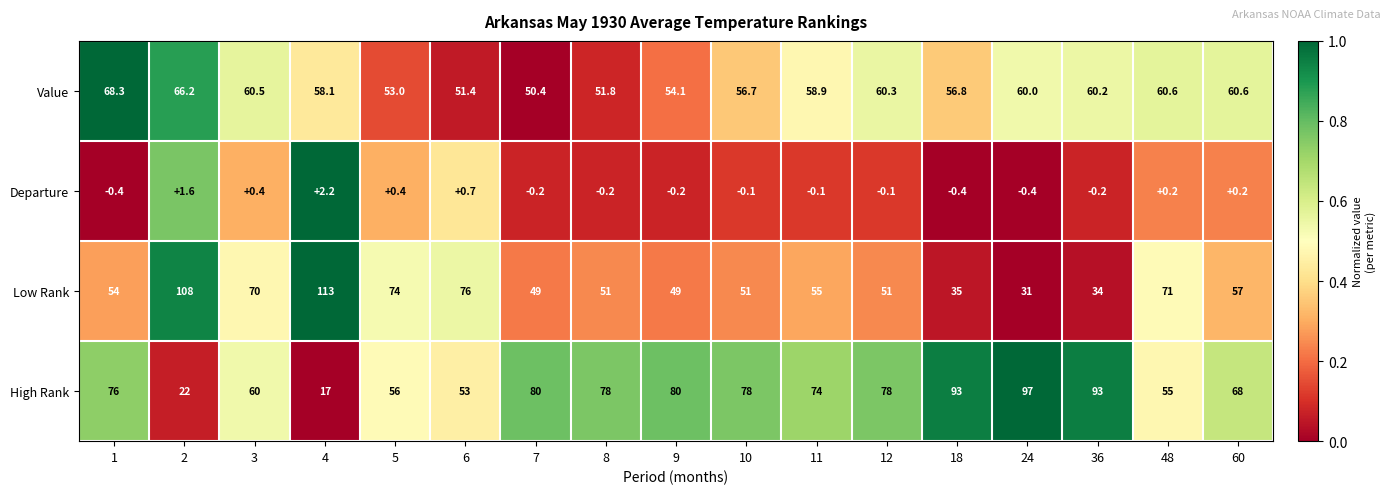

What is the sum of the High Rank values at 8 and 48?

133.0